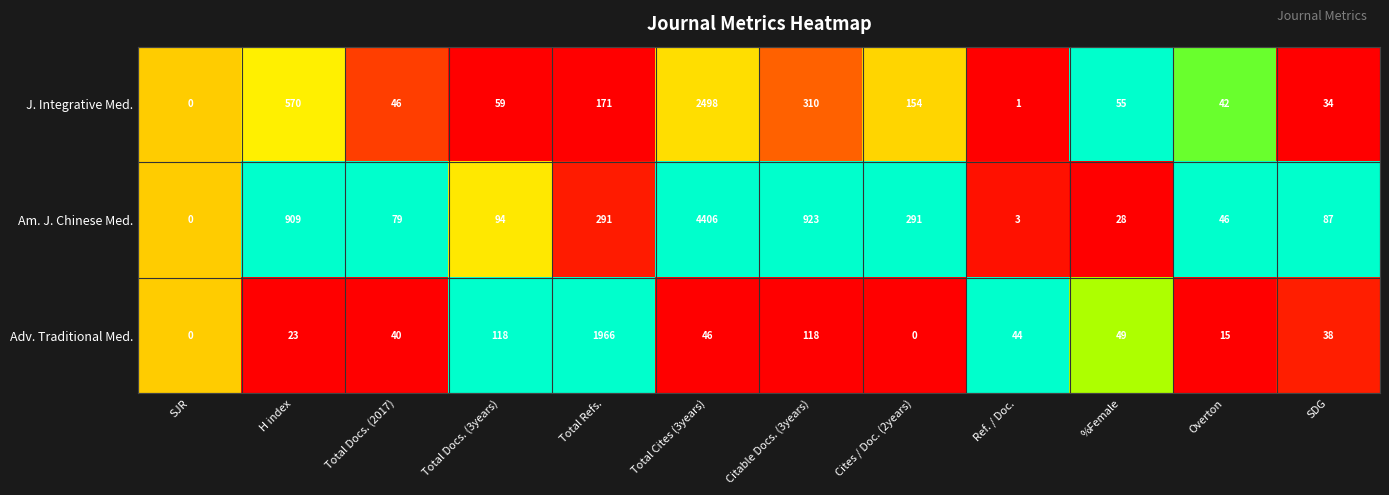

What is the difference between the maximum and minimum values in the Adv. Traditional Med. series?

1966